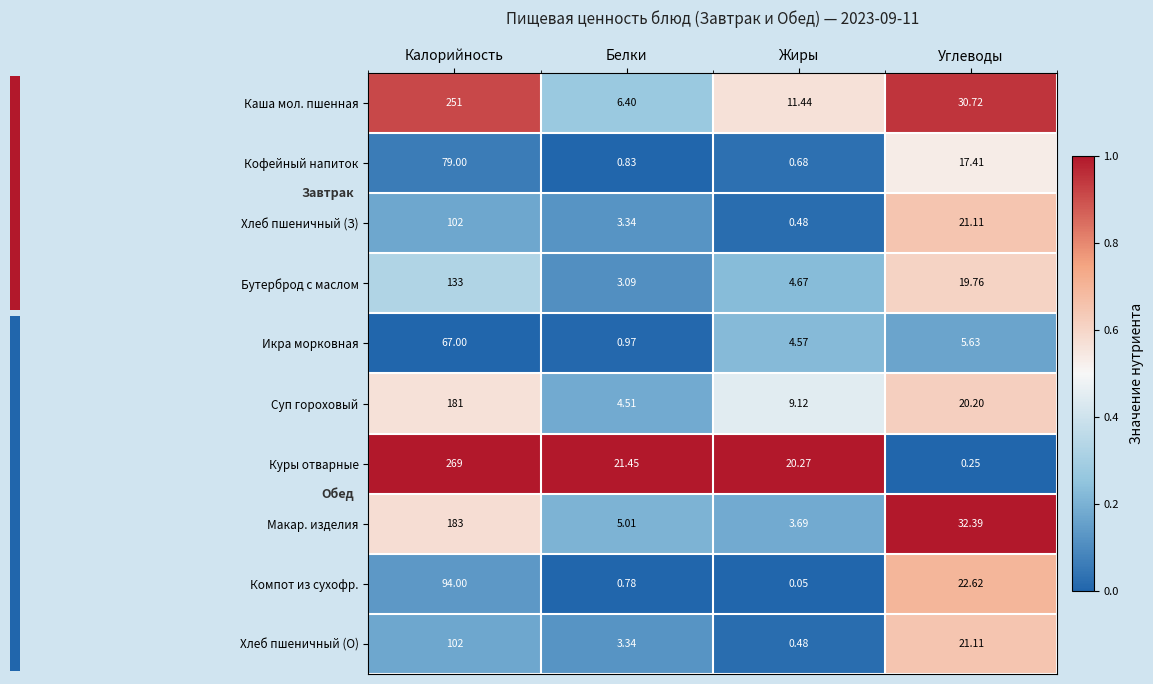

List the labels in order of Компот из сухофр. value, smallest first.

Жиры, Белки, Углеводы, Калорийность